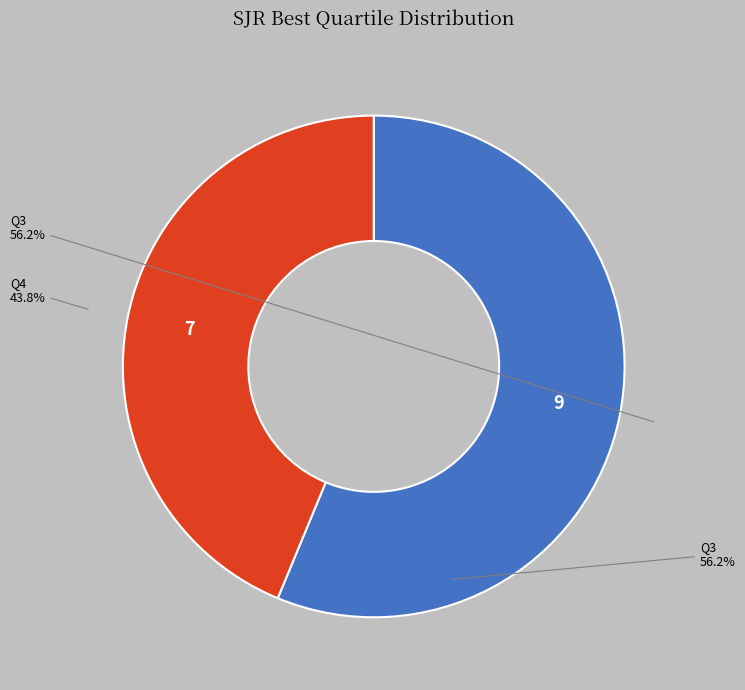

Which category has the biggest portion of the pie?

Q3